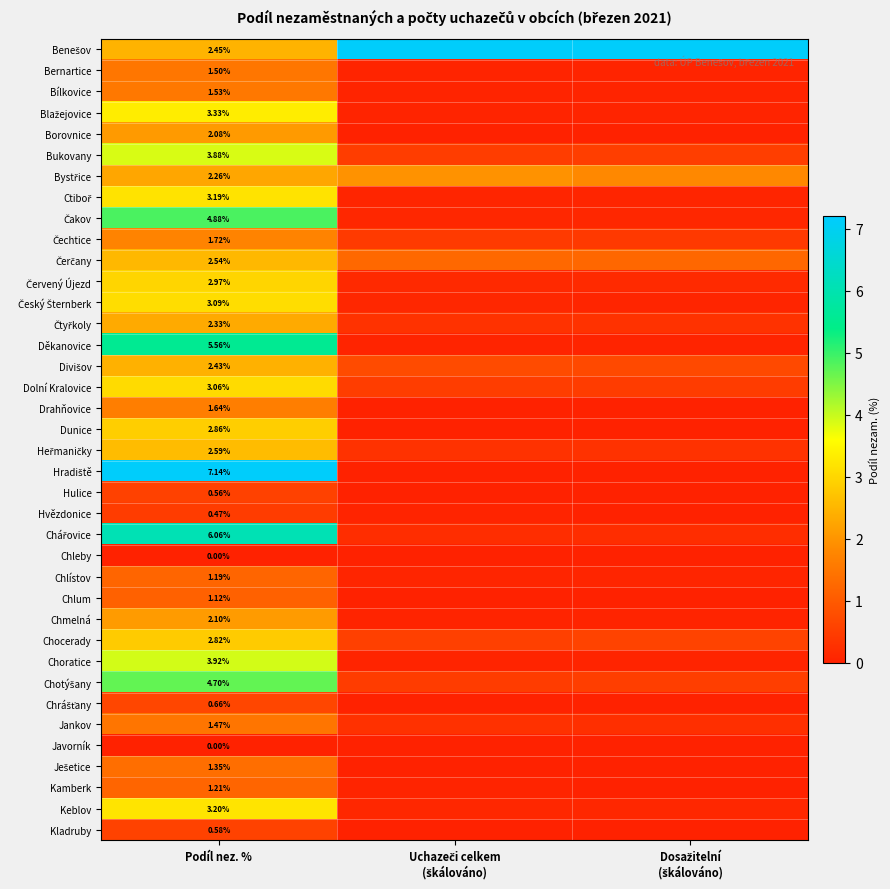

Which has a higher value, Uchazeči celkem
(škálováno) or Dosažitelní
(škálováno)?

Uchazeči celkem
(škálováno)